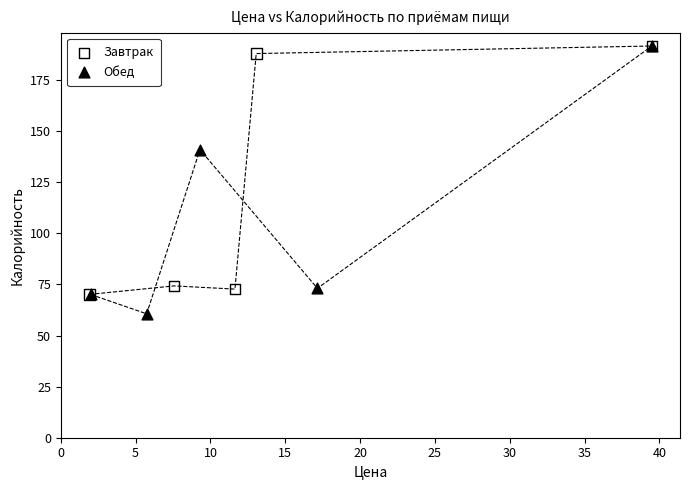

Which series reaches the minimum Y coordinate?

Обед